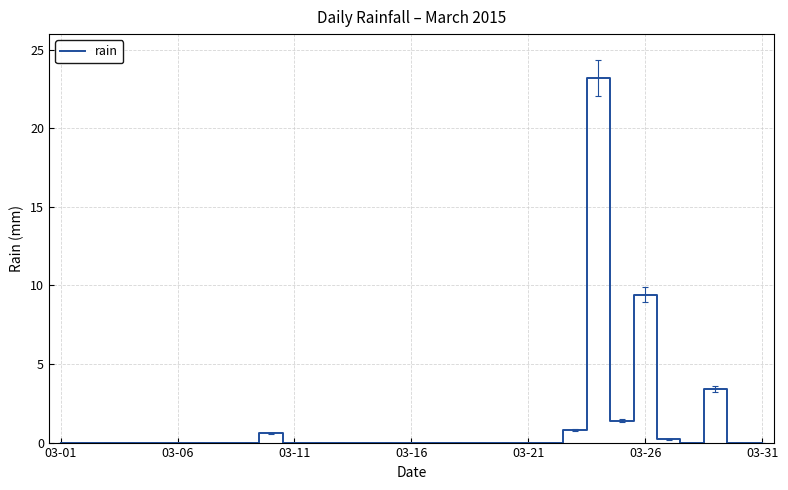

What is the difference between the maximum and minimum values?

23.2